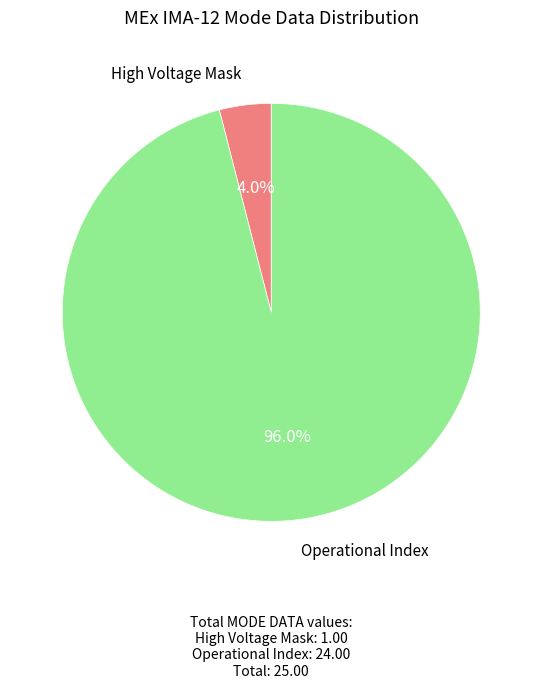

Is there a majority slice in this chart?

Yes